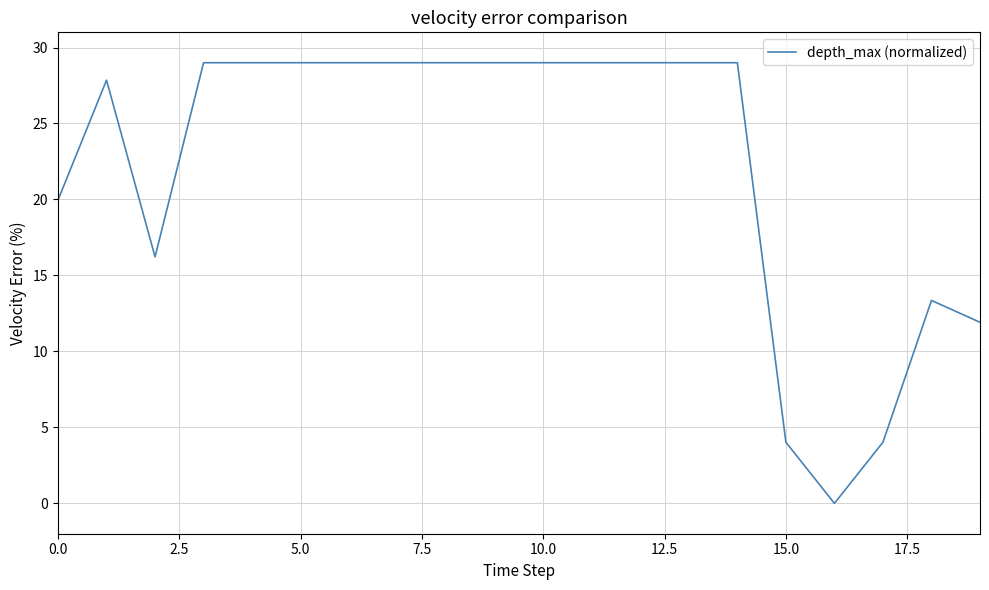

What is the maximum value shown in the chart?

29.0